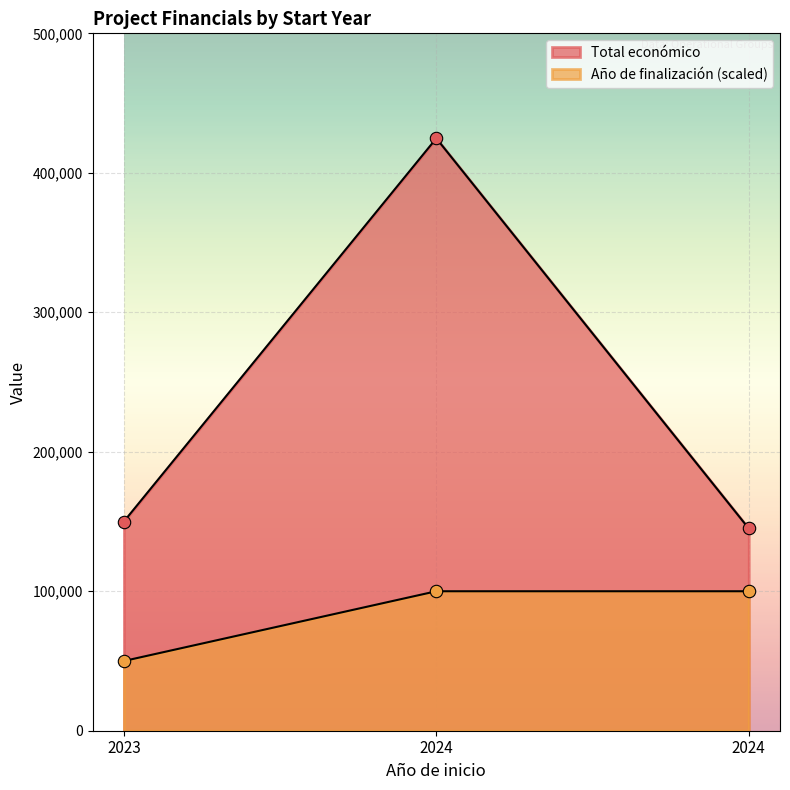

Is the value of Año de finalización at 2023 greater than the value of Total económico at 2024?

No